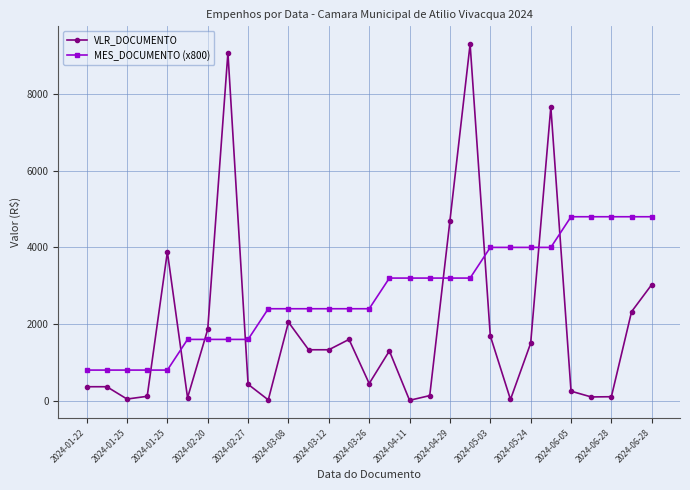

What is the highest value of the VLR_DOCUMENTO series?

9302.6